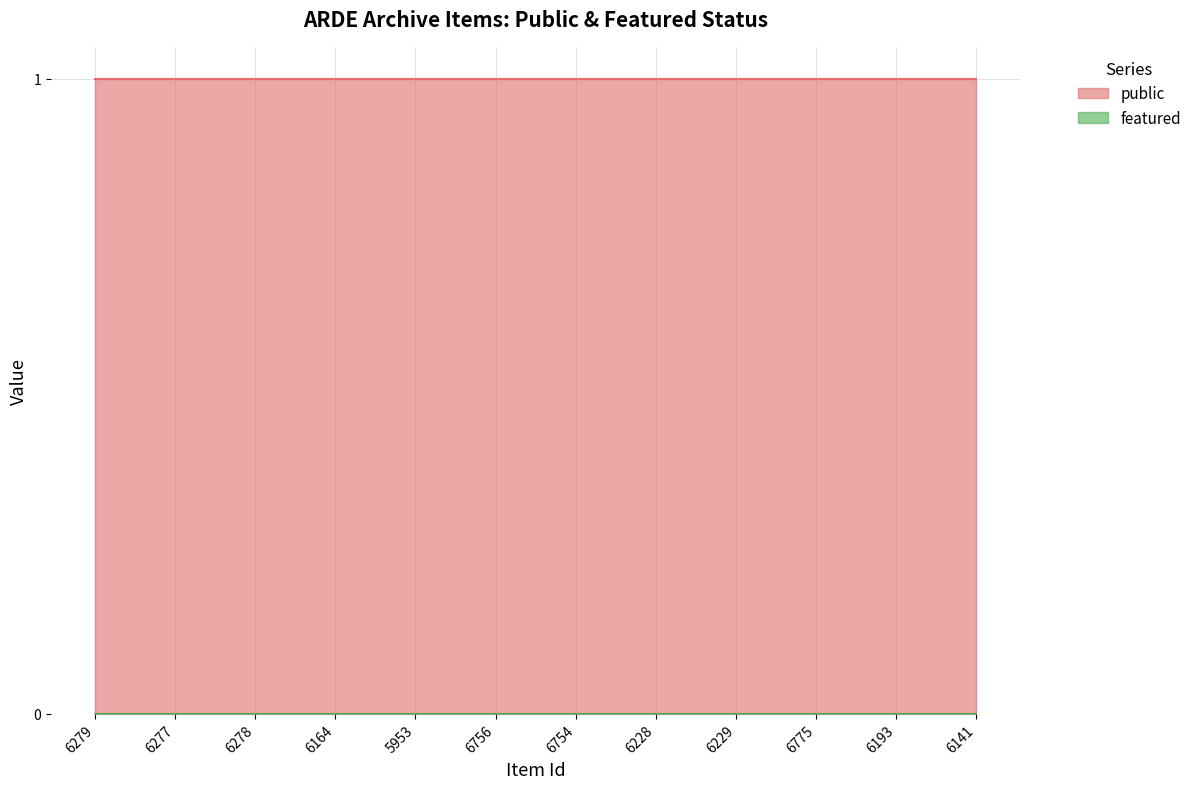

True or false: featured and public intersect in this chart.

False